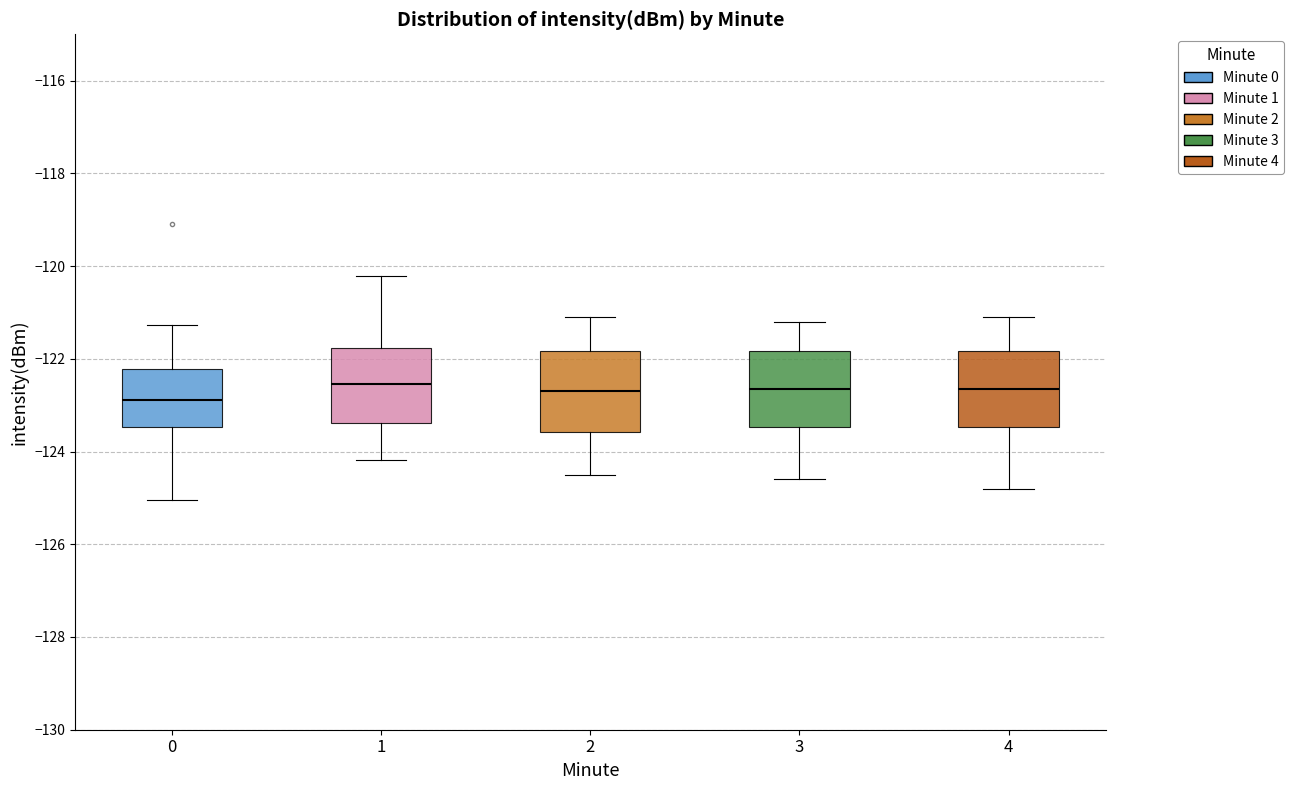

Reading left to right, transcribe this box plot: for each box, give where its median line is, the range the box spans, and where its two whiskers end, as read against the y-axis. The values are not printed on the chart, so give them approximately, as read against the axis.

0: median -122.8, box -123.4 to -122.2, whiskers -125.0 to -121.2
1: median -122.6, box -123.4 to -121.8, whiskers -124.2 to -120.2
2: median -122.6, box -123.6 to -121.8, whiskers -124.4 to -121.0
3: median -122.6, box -123.4 to -121.8, whiskers -124.6 to -121.2
4: median -122.6, box -123.4 to -121.8, whiskers -124.8 to -121.0